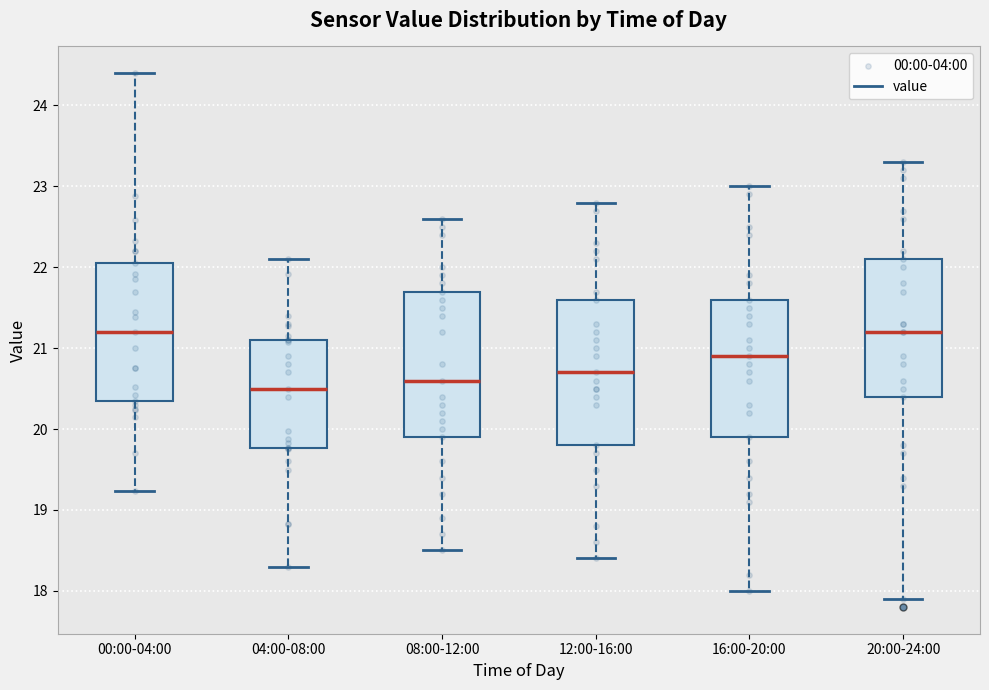

Reading left to right, read every box against the y-axis: the position of its median line, the range the box covers, and the ends of its whiskers. The values are not printed on the chart, so give them approximately, as read against the axis.

00:00-04:00: median 21.2, box 20.4 to 22.1, whiskers 19.2 to 24.4
04:00-08:00: median 20.5, box 19.8 to 21.1, whiskers 18.3 to 22.1
08:00-12:00: median 20.6, box 19.9 to 21.7, whiskers 18.5 to 22.6
12:00-16:00: median 20.7, box 19.8 to 21.6, whiskers 18.4 to 22.8
16:00-20:00: median 20.9, box 19.9 to 21.6, whiskers 18.0 to 23.0
20:00-24:00: median 21.2, box 20.4 to 22.1, whiskers 17.9 to 23.3